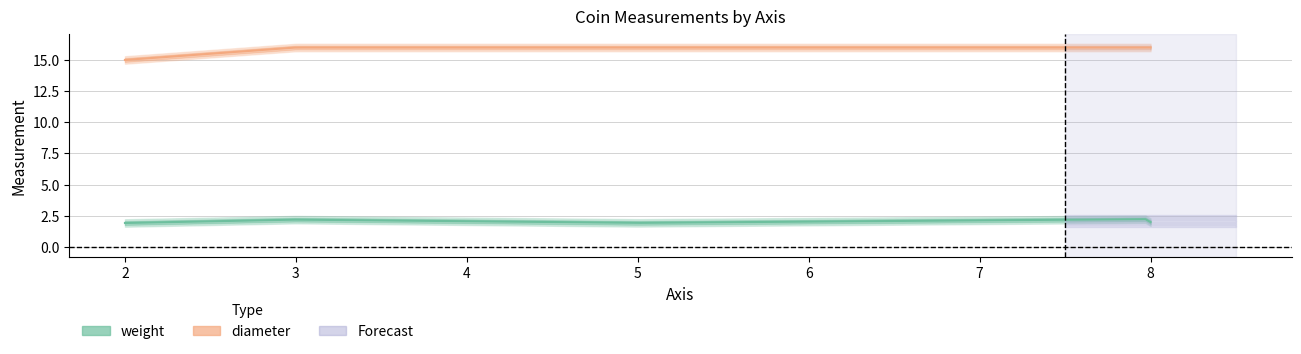

True or false: diameter and weight intersect in this chart.

False